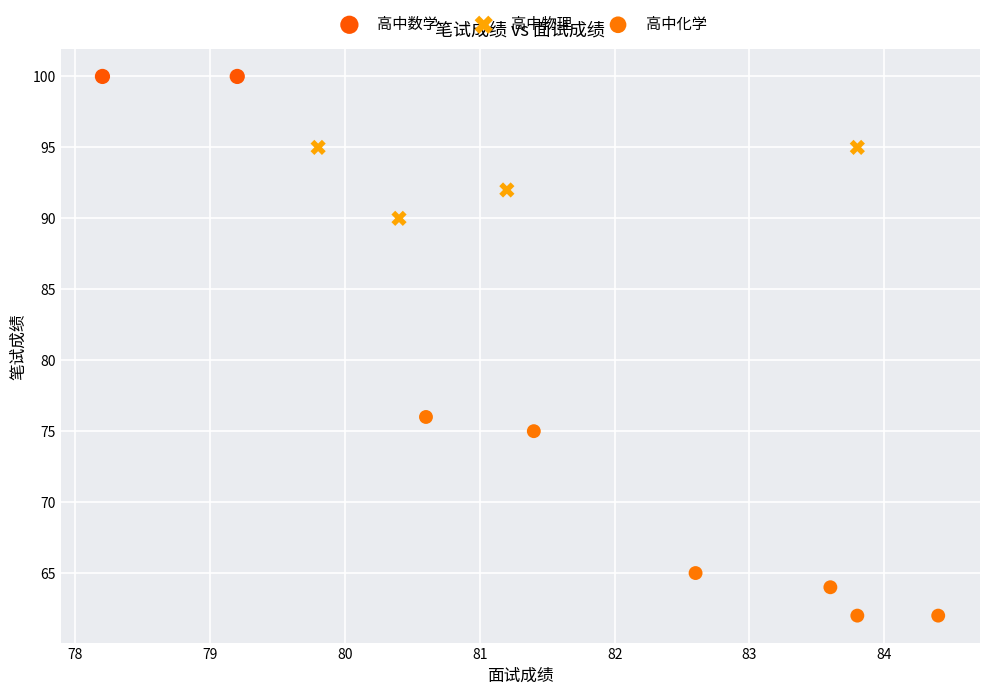

What are all the series names shown in the legend?

高中数学, 高中物理, 高中化学